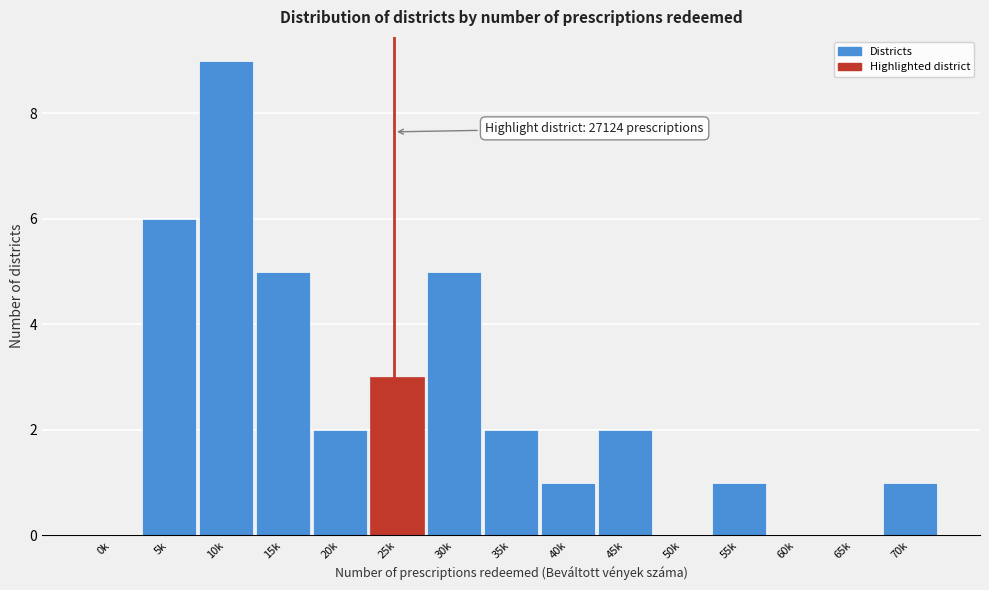

Reading right to left, what are all the values shown in this chart?

70k=1	65k=0	60k=0	55k=1	50k=0	45k=2	40k=1	35k=2	30k=5	25k=3	20k=2	15k=5	10k=9	5k=6	0k=0